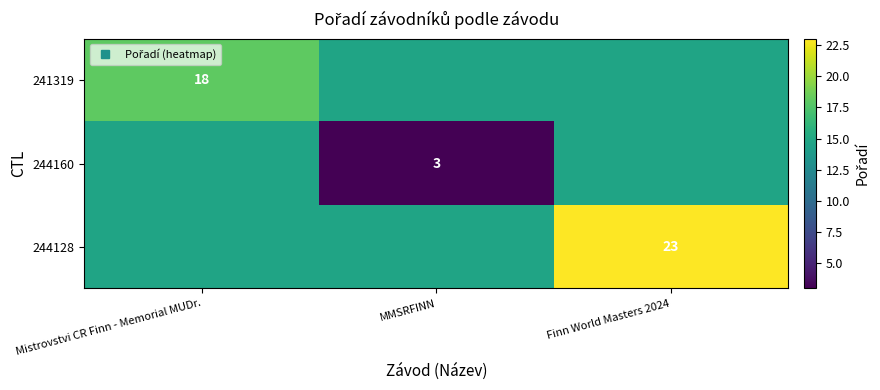

What is the highest value of the 241319 series?

18.0